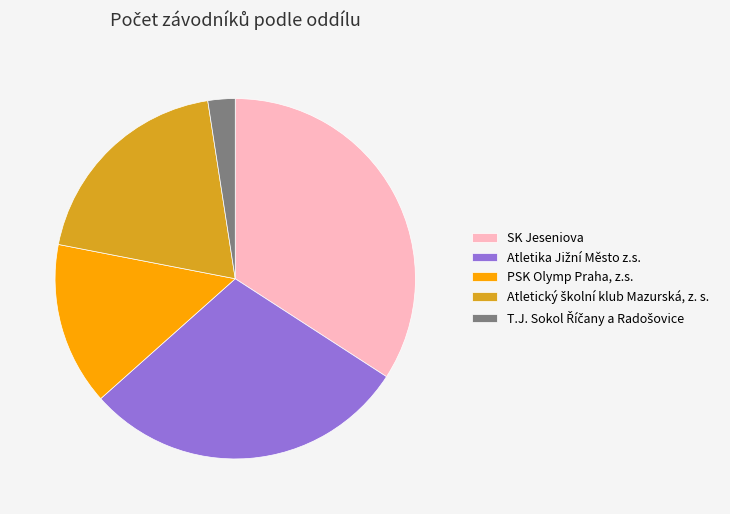

What is the largest slice in the pie chart?

SK Jeseniova